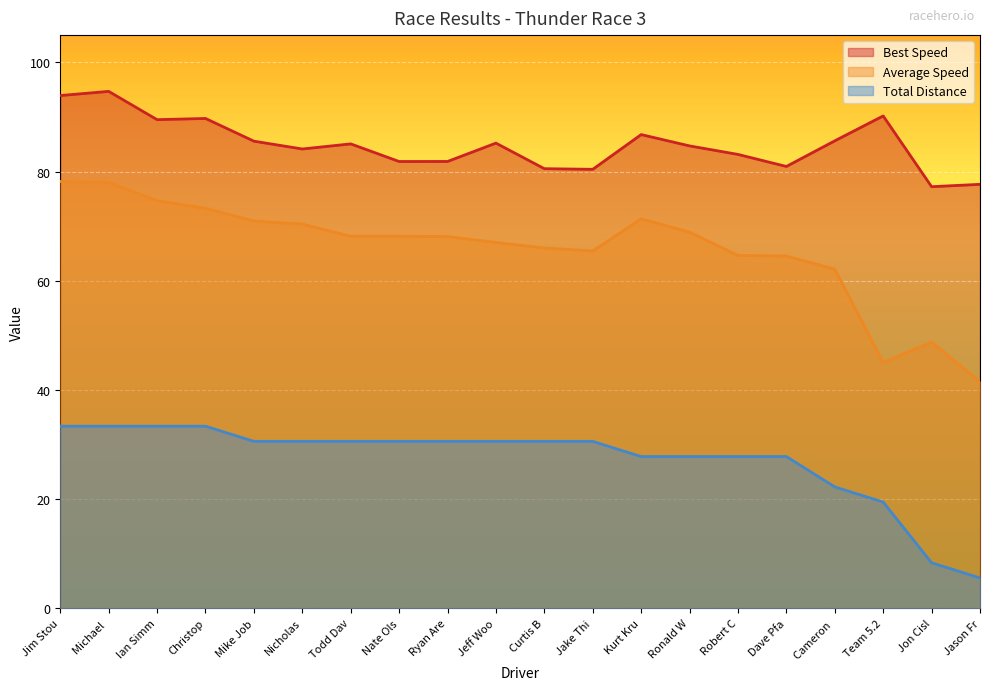

At which label is Average Speed closest to 59?

Cameron 